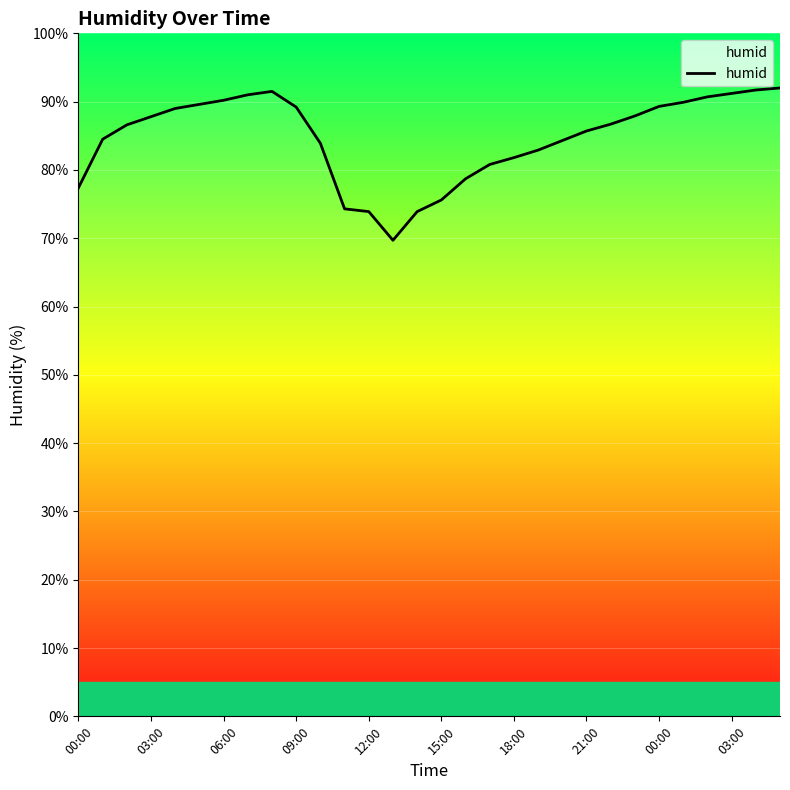

The value at 00:00 is 163.6. True or false?

False